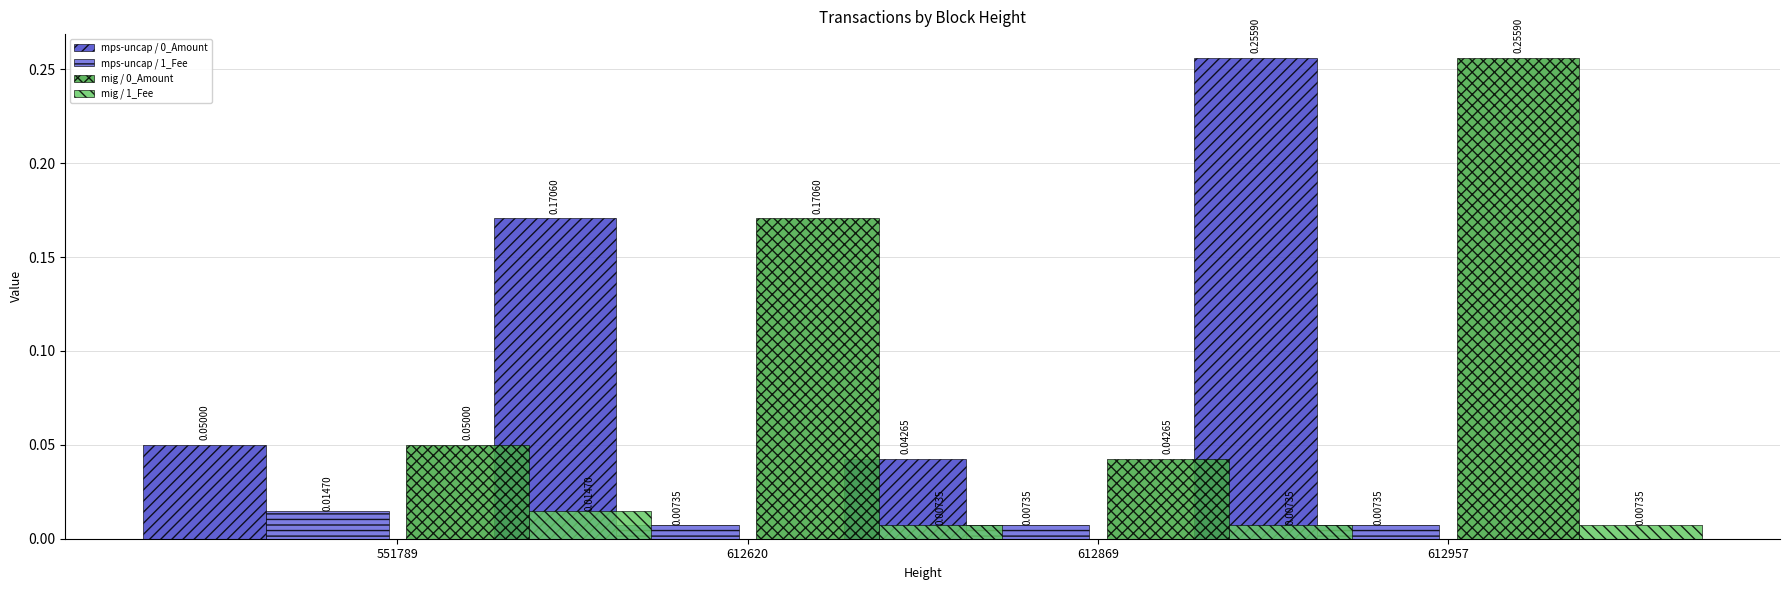

Is it true that mig / 0_Amount equals 0.0 at 612869?

True